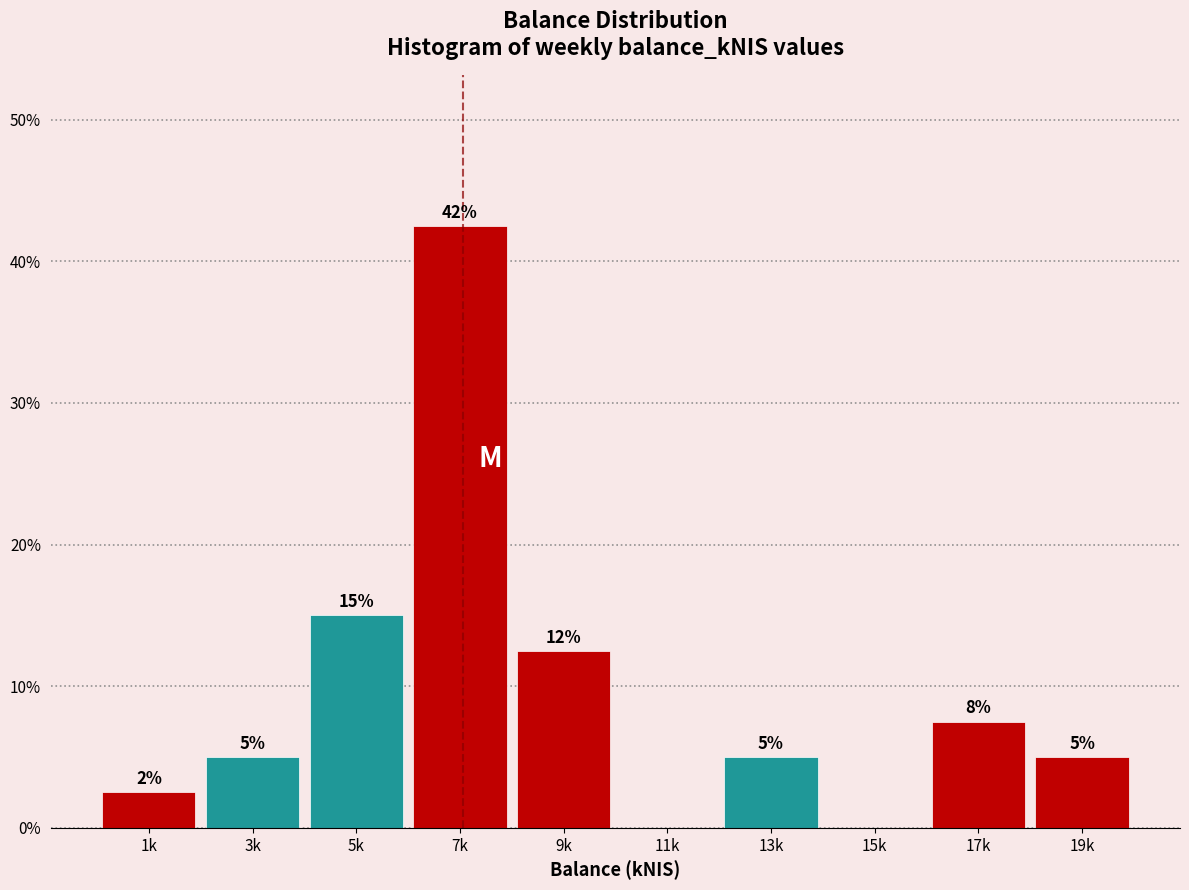

Read the value at 1k.

2.5